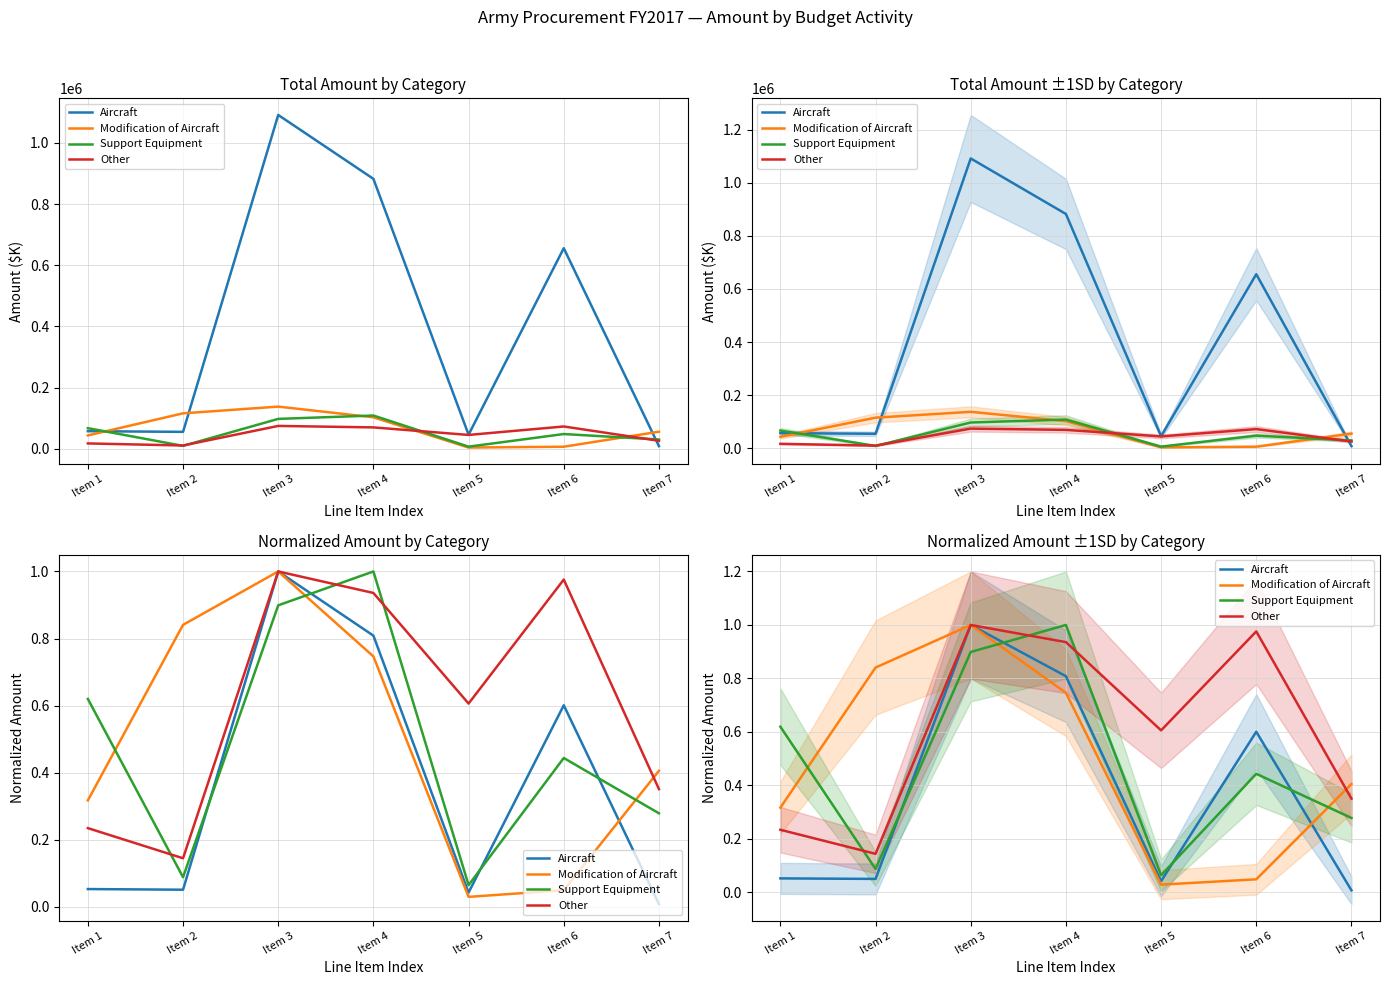

At which category is the sum across all series the highest?

Item 3